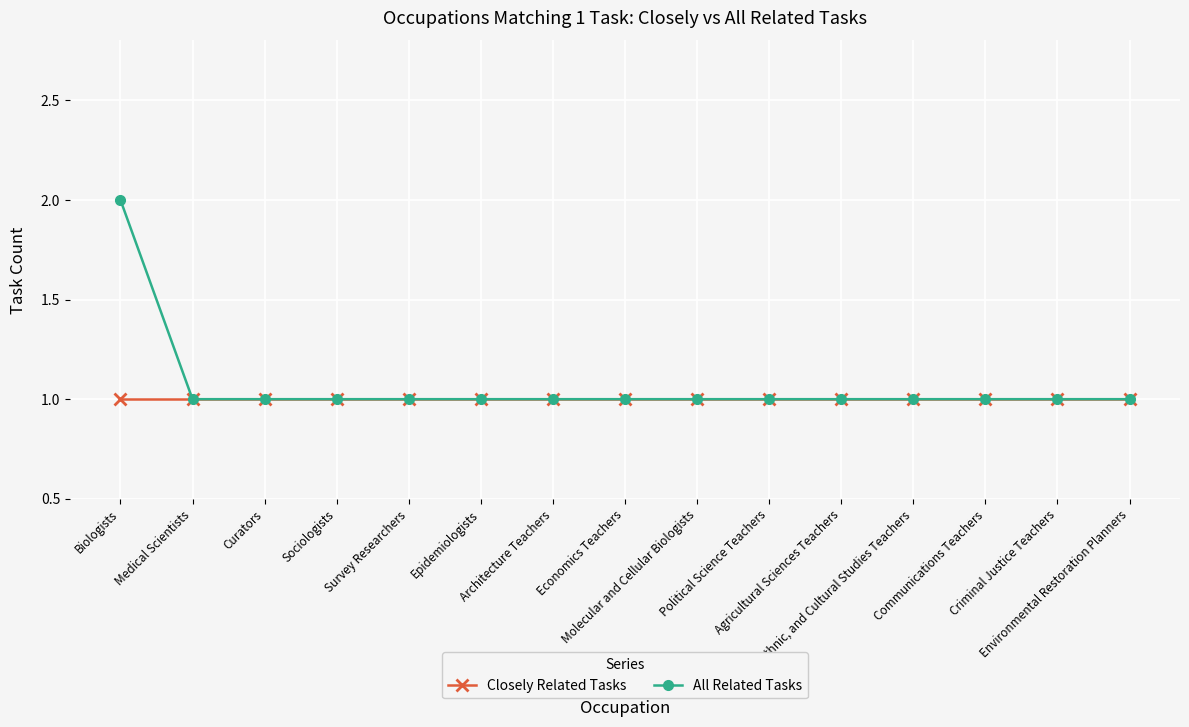

Which series has the widest spread of values?

All Related Tasks